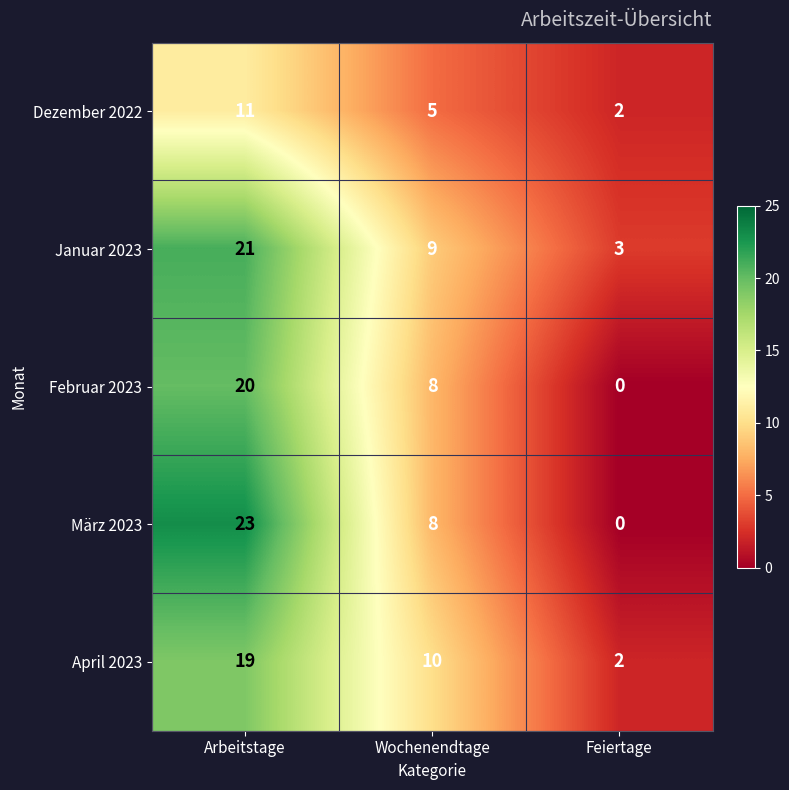

What is the average value of the Dezember 2022 series?

6